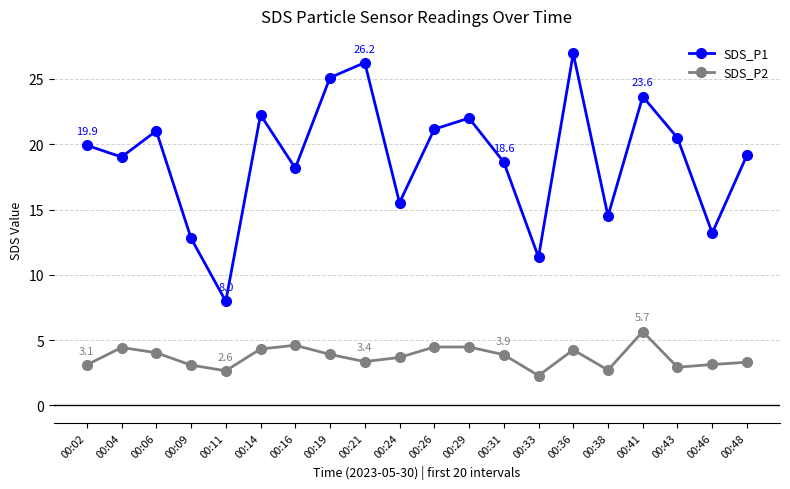

List the series in order of their peak value, lowest first.

SDS_P2, SDS_P1